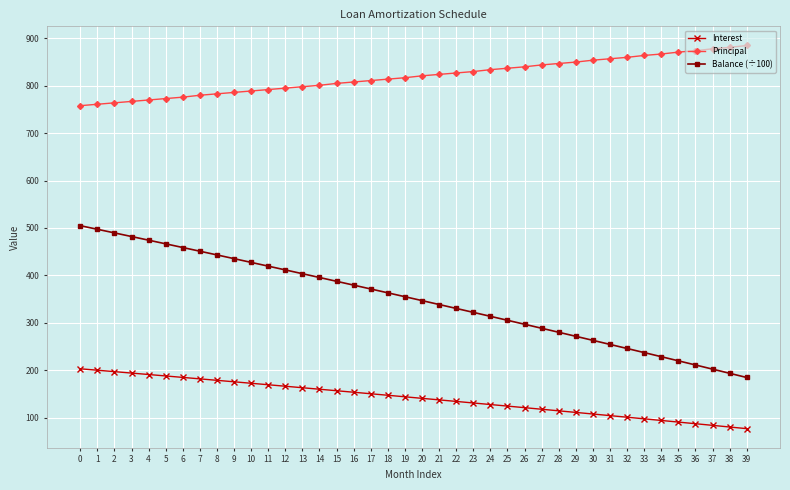

Rank the series by their maximum value, from highest to lowest.

Principal, Balance (÷100), Interest